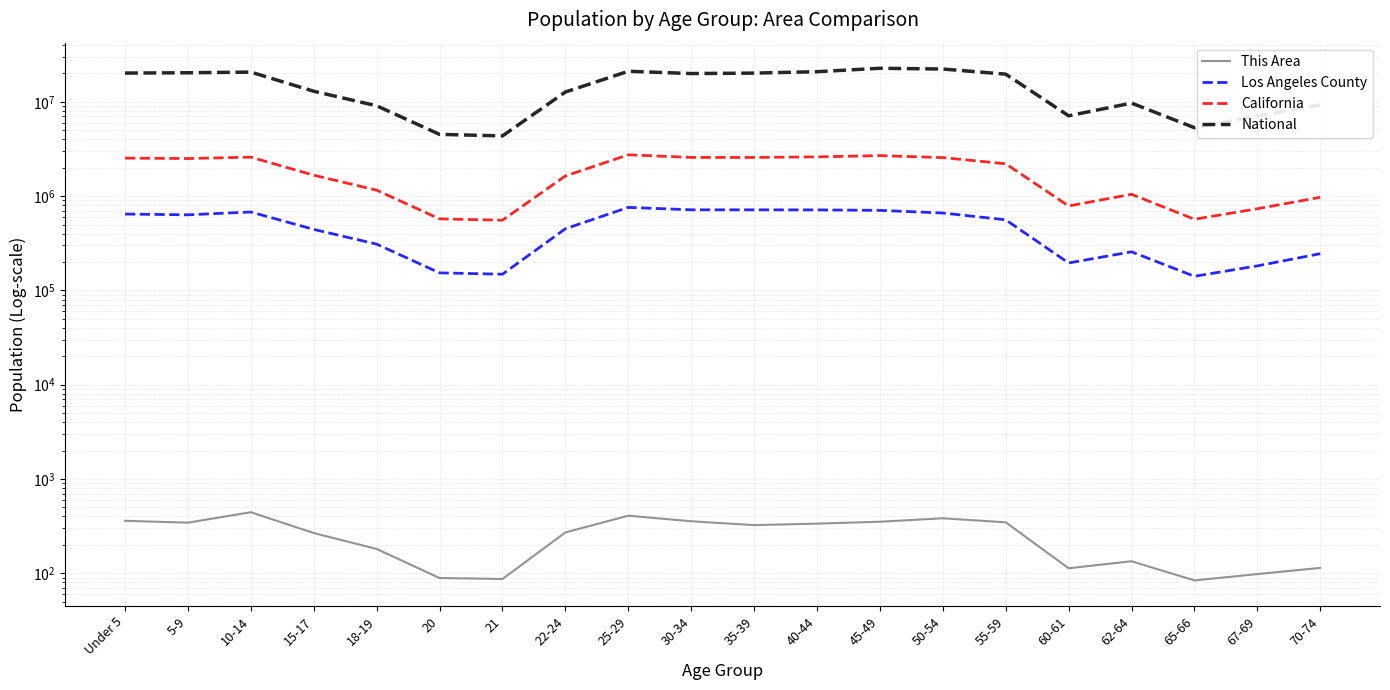

What is the difference between the This Area values at 25-29 and 70-74?

294